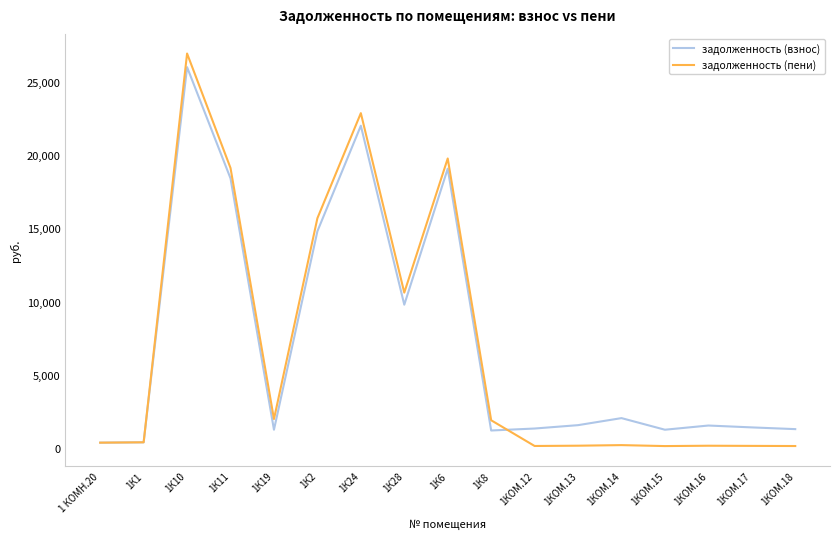

List the series in order of their peak value, lowest first.

задолженность (взнос), задолженность (пени)